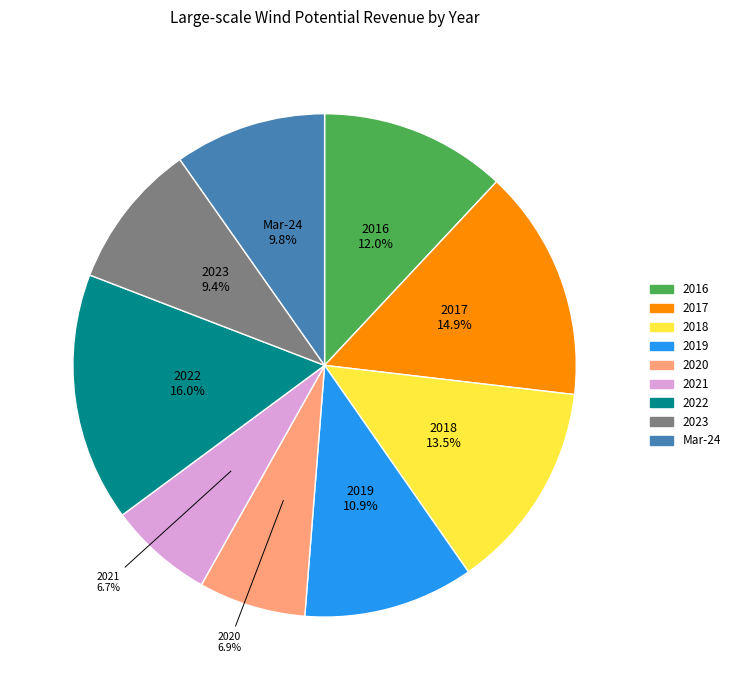

Which category has the biggest portion of the pie?

2022